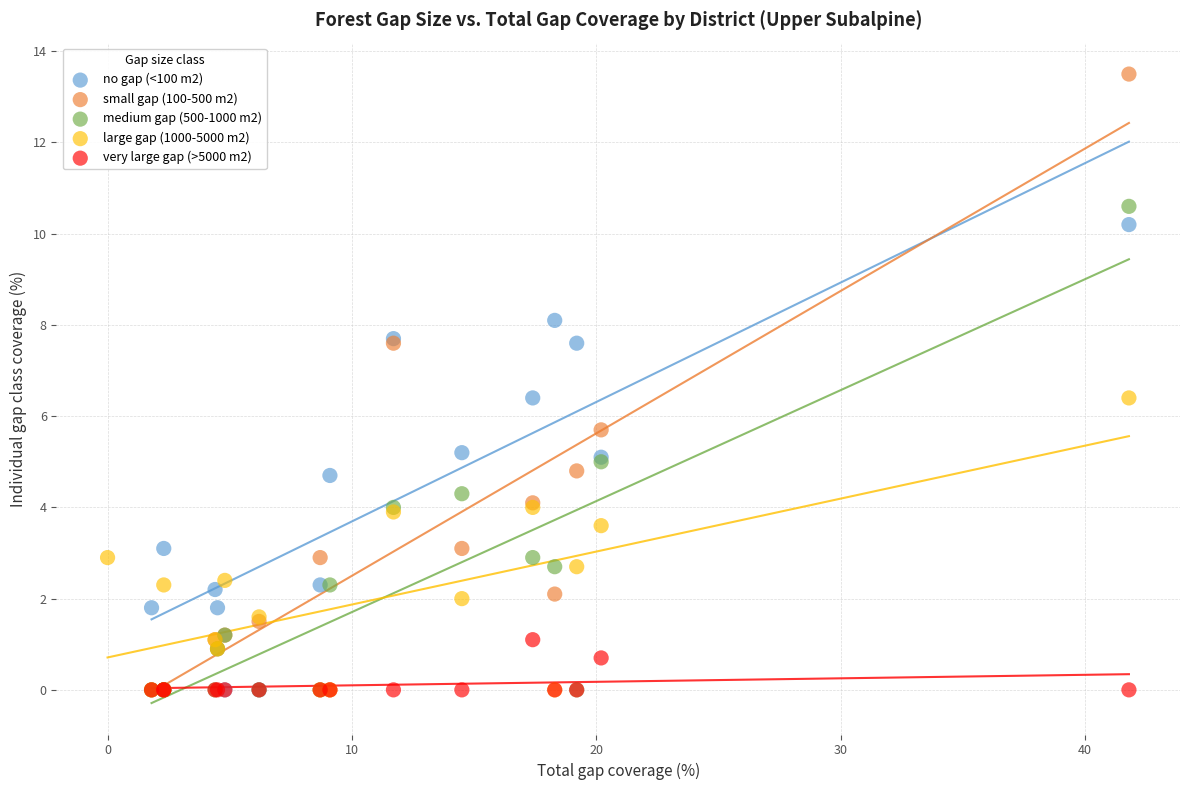

Which series contains the highest Y value?

small gap (100-500 m2)